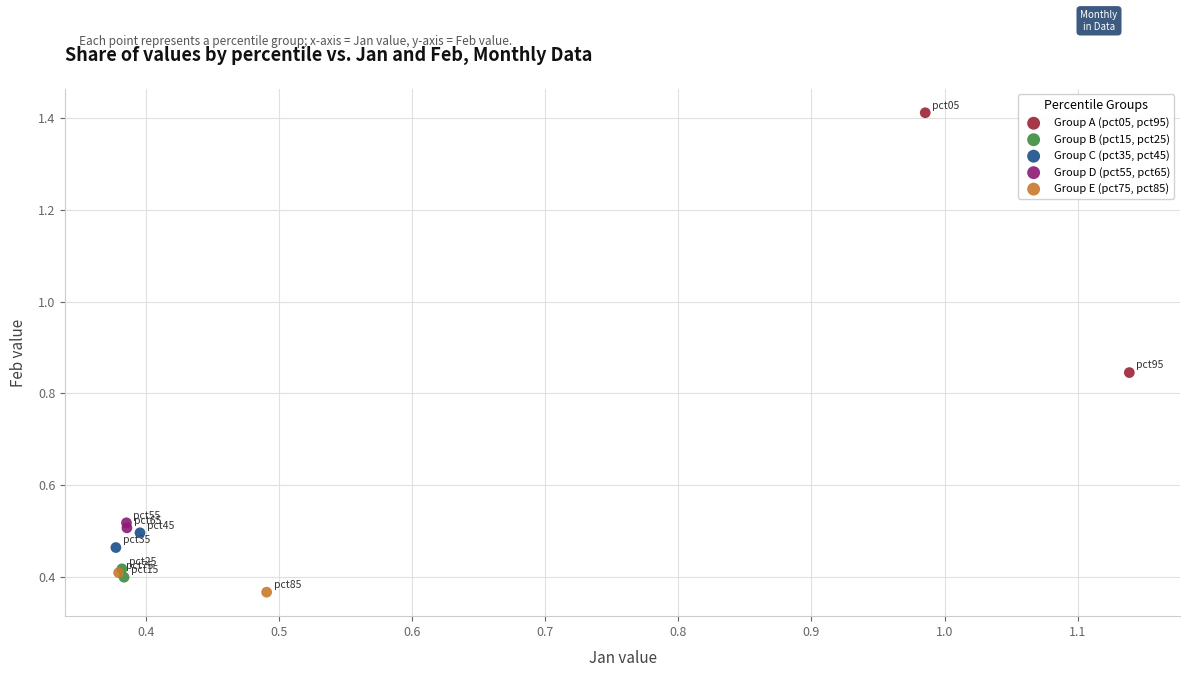

Which series reaches the maximum Y coordinate?

Group A (pct05, pct95)